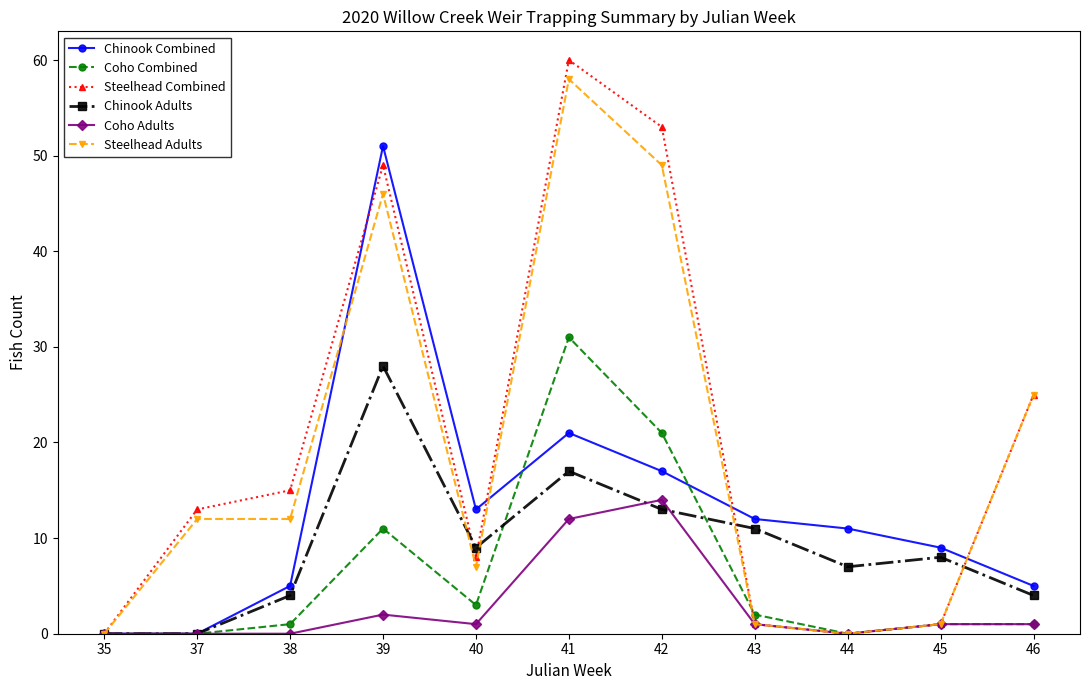

Between 39 and 42, which series saw the biggest shift?

Chinook Combined